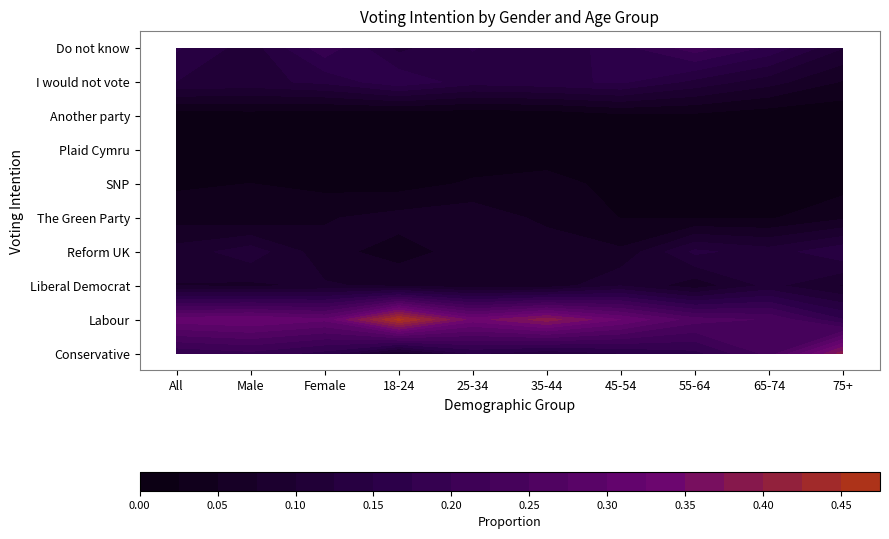

What is the difference between the maximum and minimum values in the Reform UK series?

0.1